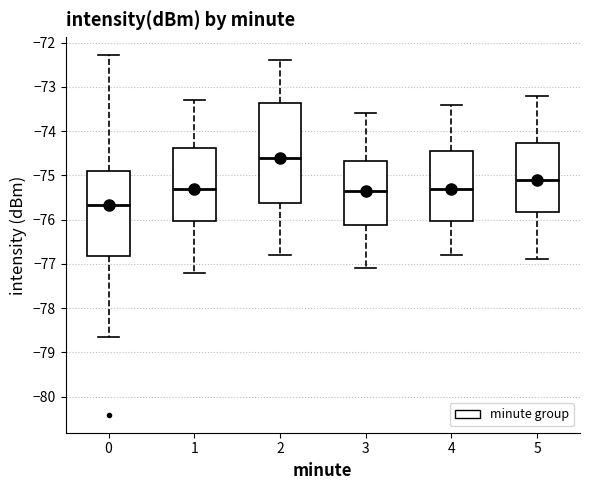

Which box has the lowest median line?

0